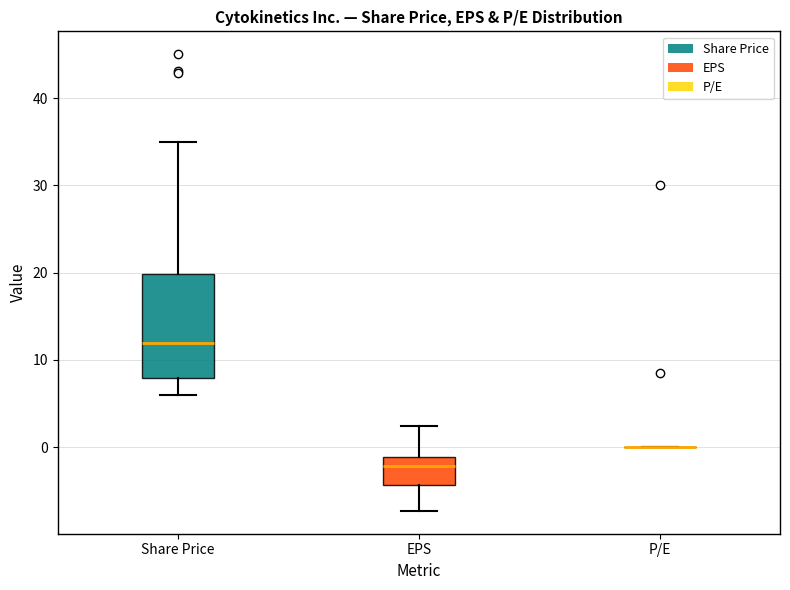

Comparing the boxes themselves (not the whiskers), which one is the tallest?

Share Price